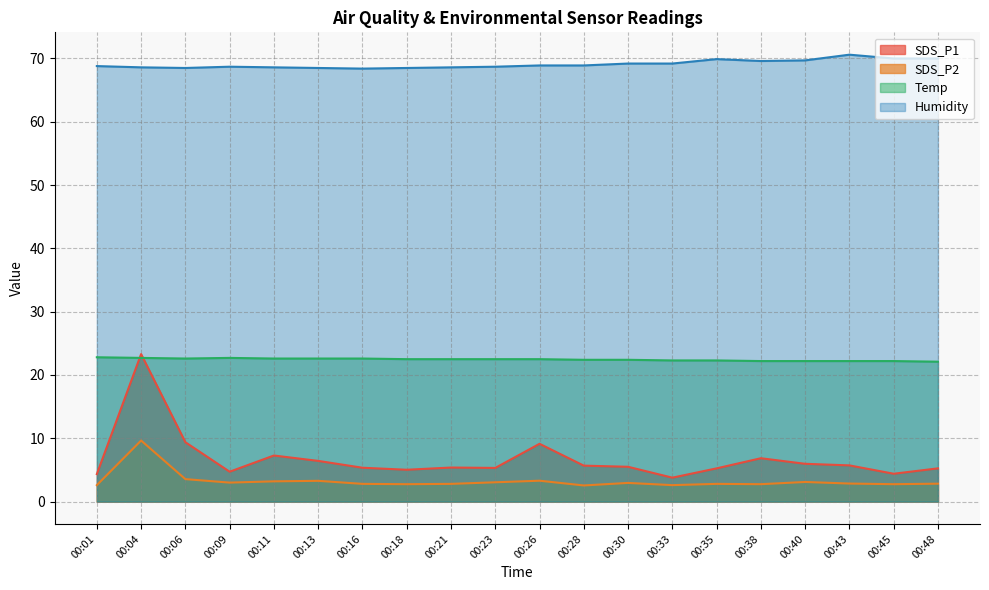

Reading right to left, transcribe all the data shown in this chart.

SDS_P1: 5.2	4.4	5.7	6.0	6.8	5.2	3.8	5.5	5.7	9.1	5.3	5.4	5.0	5.3	6.4	7.3	4.7	9.4	23.3	4.3
SDS_P2: 2.8	2.8	2.9	3.1	2.8	2.8	2.6	3.0	2.5	3.3	3.0	2.8	2.8	2.8	3.3	3.2	3.0	3.5	9.7	2.6
Temp: 22.1	22.2	22.2	22.2	22.2	22.3	22.3	22.4	22.4	22.5	22.5	22.5	22.5	22.6	22.6	22.6	22.7	22.6	22.7	22.8
Humidity: 70.0	70.0	70.6	69.7	69.6	69.9	69.2	69.2	68.9	68.9	68.7	68.6	68.5	68.4	68.5	68.6	68.7	68.5	68.6	68.8